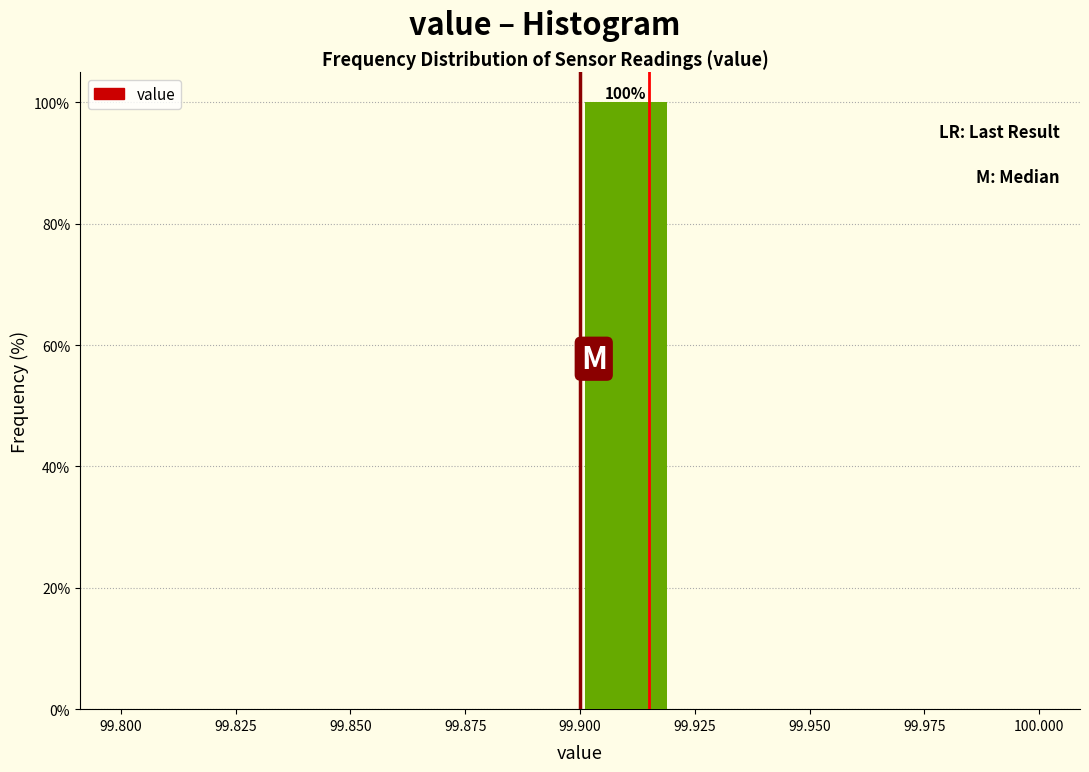

Which range on the x-axis has the tallest bar?

99.90 to 99.92